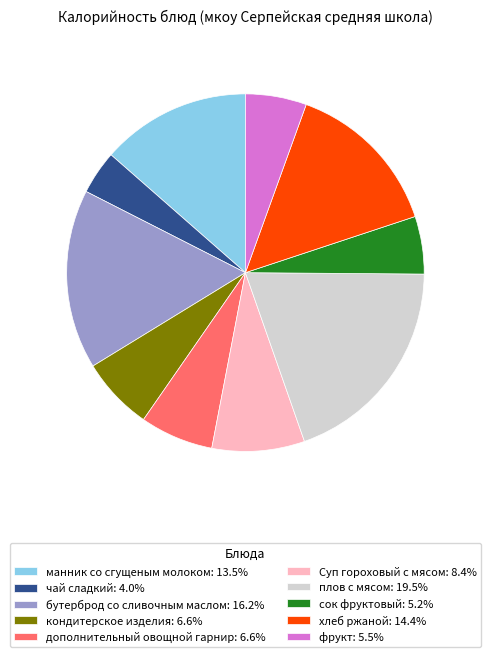

Do сок фруктовый: 5.2% and плов с мясом: 19.5% together represent more than half of the pie?

No